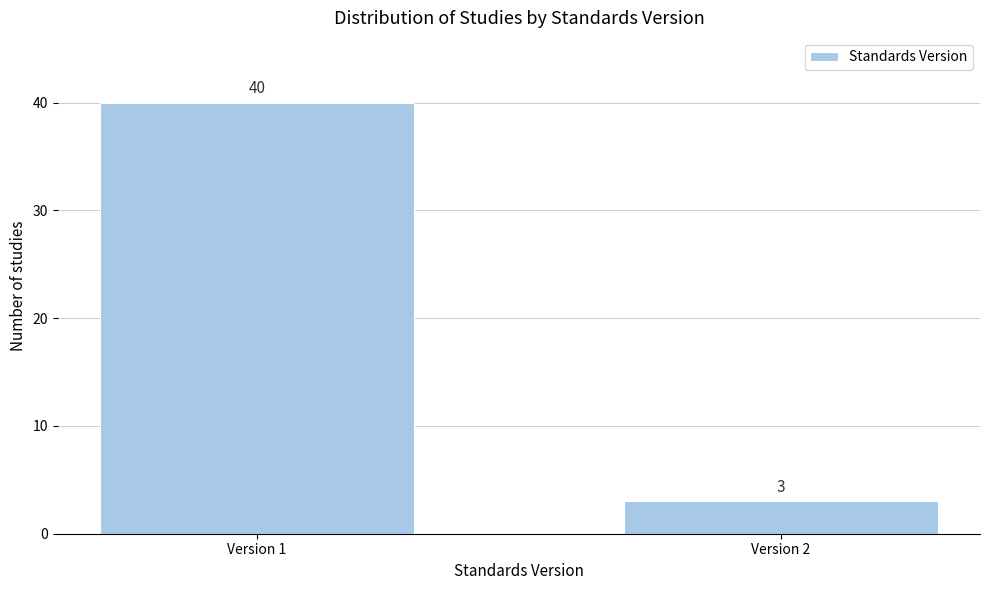

Reading right to left, what are all the values shown in this chart?

3	40